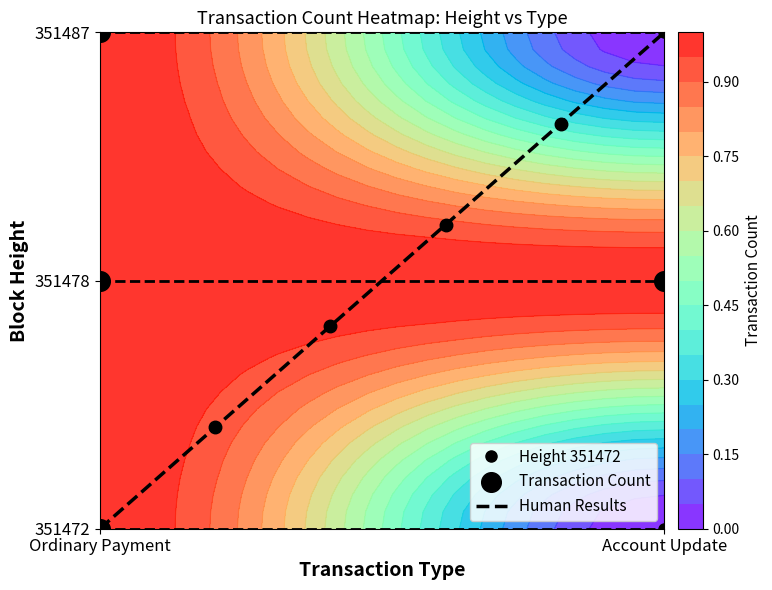

What value does the 351472 series have at Ordinary Payment?

1